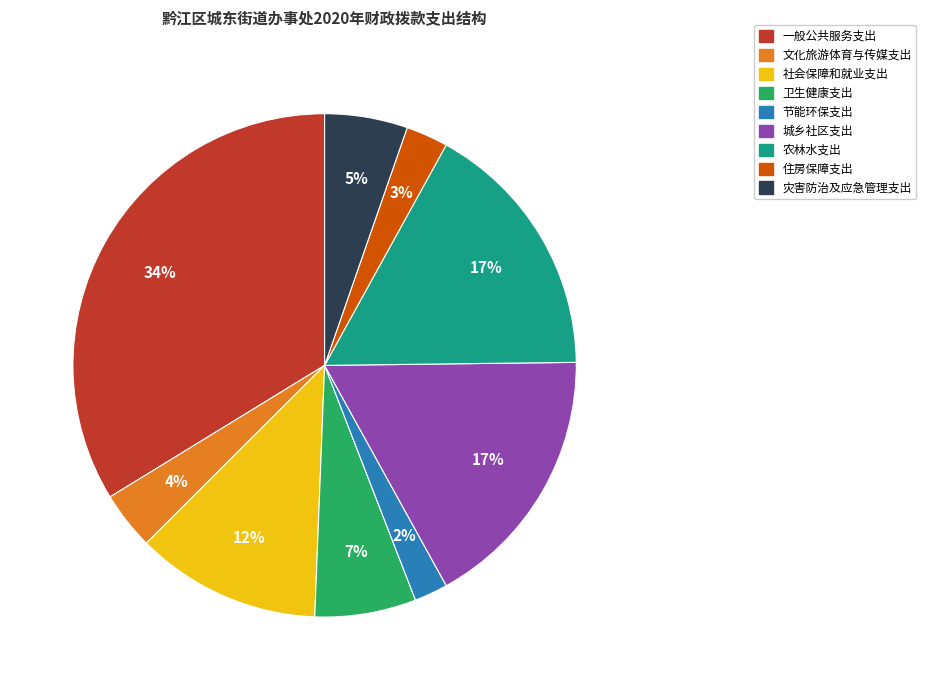

Combined, do 文化旅游体育与传媒支出 and 住房保障支出 account for over 50%?

No